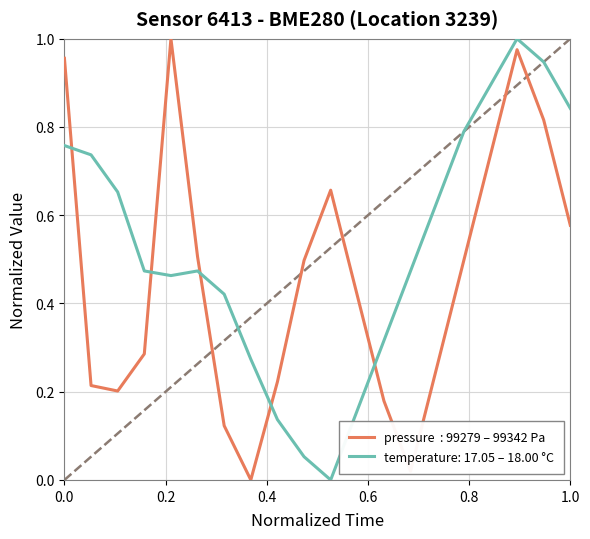

Is this an area chart (filled region under the line)?

No